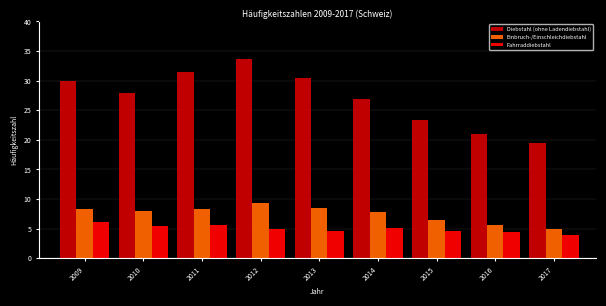

Reading right to left, extract all data points from this chart.

Diebstahl (ohne Ladendiebstahl): 2017=19.5	2016=21.0	2015=23.4	2014=26.9	2013=30.5	2012=33.6	2011=31.5	2010=27.9	2009=29.9
Einbruch-/Einschleichdiebstahl: 2017=4.9	2016=5.6	2015=6.4	2014=7.8	2013=8.5	2012=9.3	2011=8.3	2010=8.0	2009=8.3
Fahrraddiebstahl: 2017=3.9	2016=4.4	2015=4.7	2014=5.0	2013=4.7	2012=5.0	2011=5.6	2010=5.4	2009=6.1